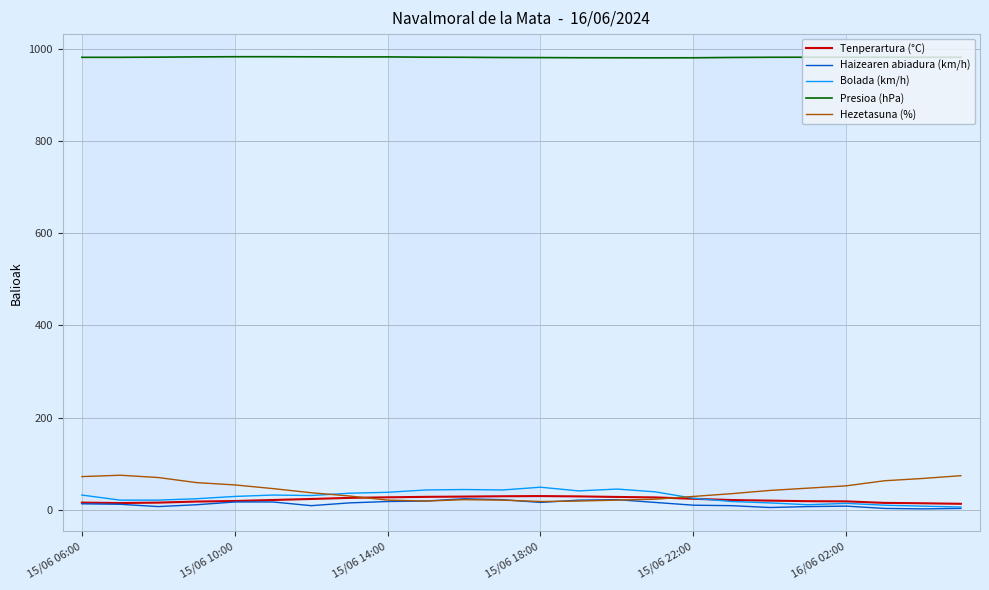

What is the maximum value for Hezetasuna (%)?

75.0